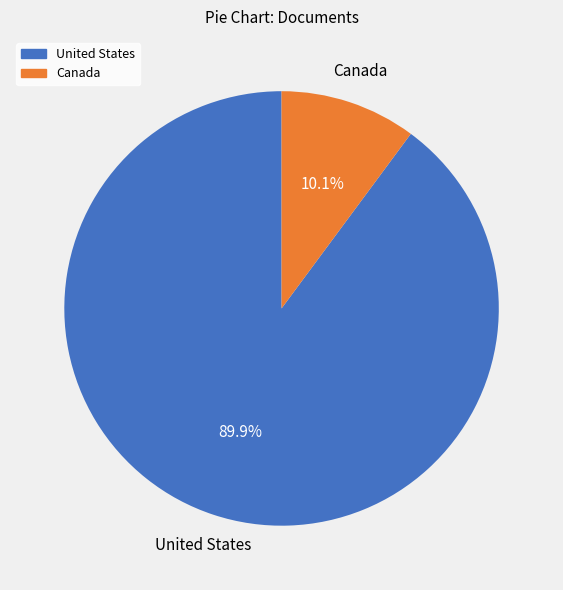

What percentage is NOT represented by Canada?

89.9%